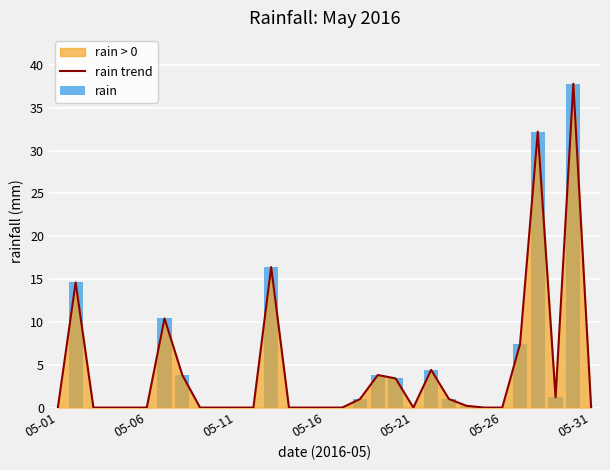

The value of rain trend at 28 is 2.0. True or false?

False